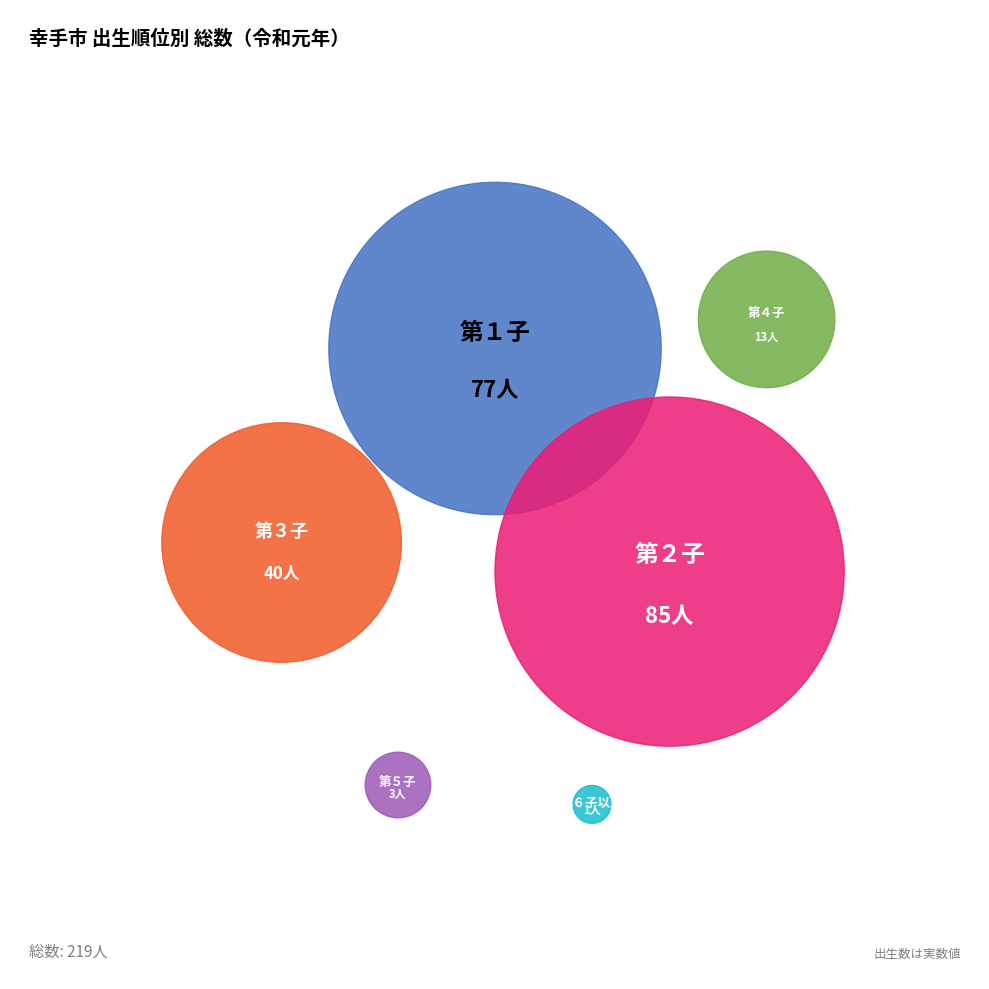

Do 第５子 and 第１子 together represent more than half of the pie?

No